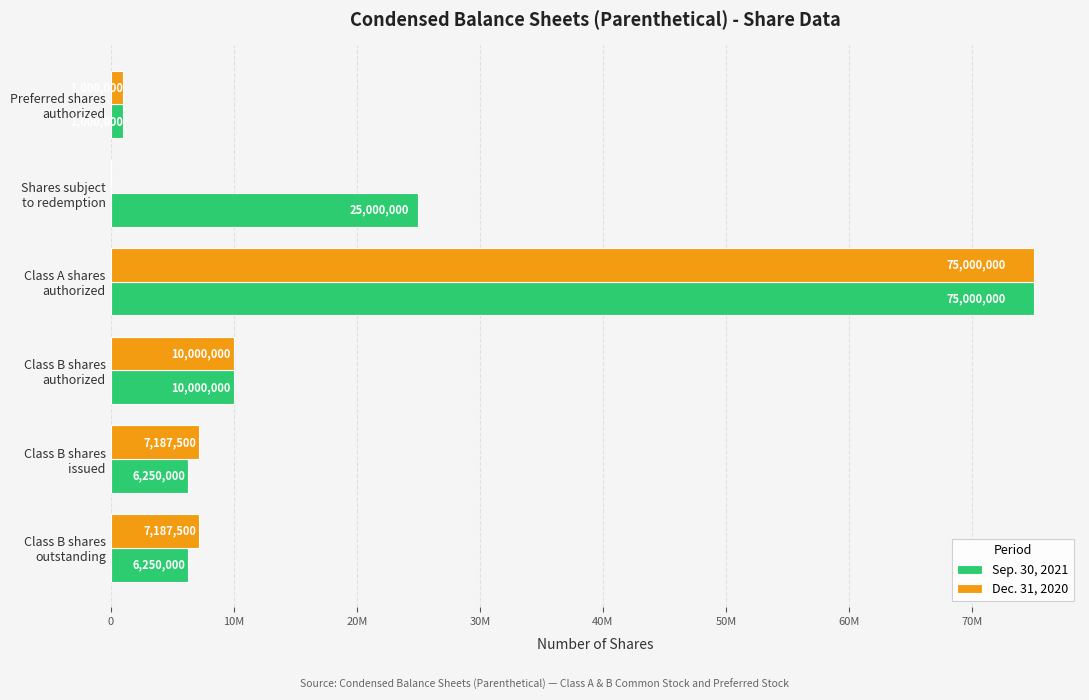

What are all the series names shown in the legend?

Sep. 30, 2021, Dec. 31, 2020